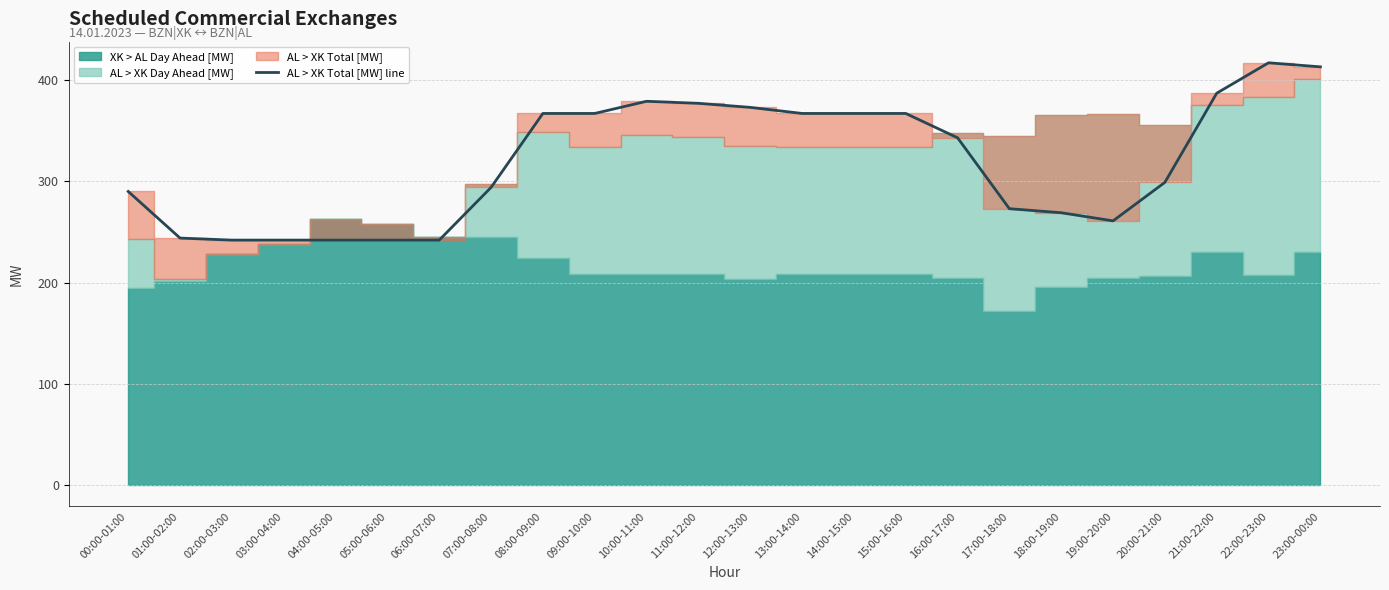

Rank the categories by value from highest to lowest.

22:00-23:00, 23:00-00:00, 21:00-22:00, 10:00-11:00, 11:00-12:00, 12:00-13:00, 08:00-09:00, 09:00-10:00, 13:00-14:00, 14:00-15:00, 15:00-16:00, 16:00-17:00, 20:00-21:00, 07:00-08:00, 00:00-01:00, 17:00-18:00, 18:00-19:00, 19:00-20:00, 01:00-02:00, 02:00-03:00, 03:00-04:00, 04:00-05:00, 05:00-06:00, 06:00-07:00